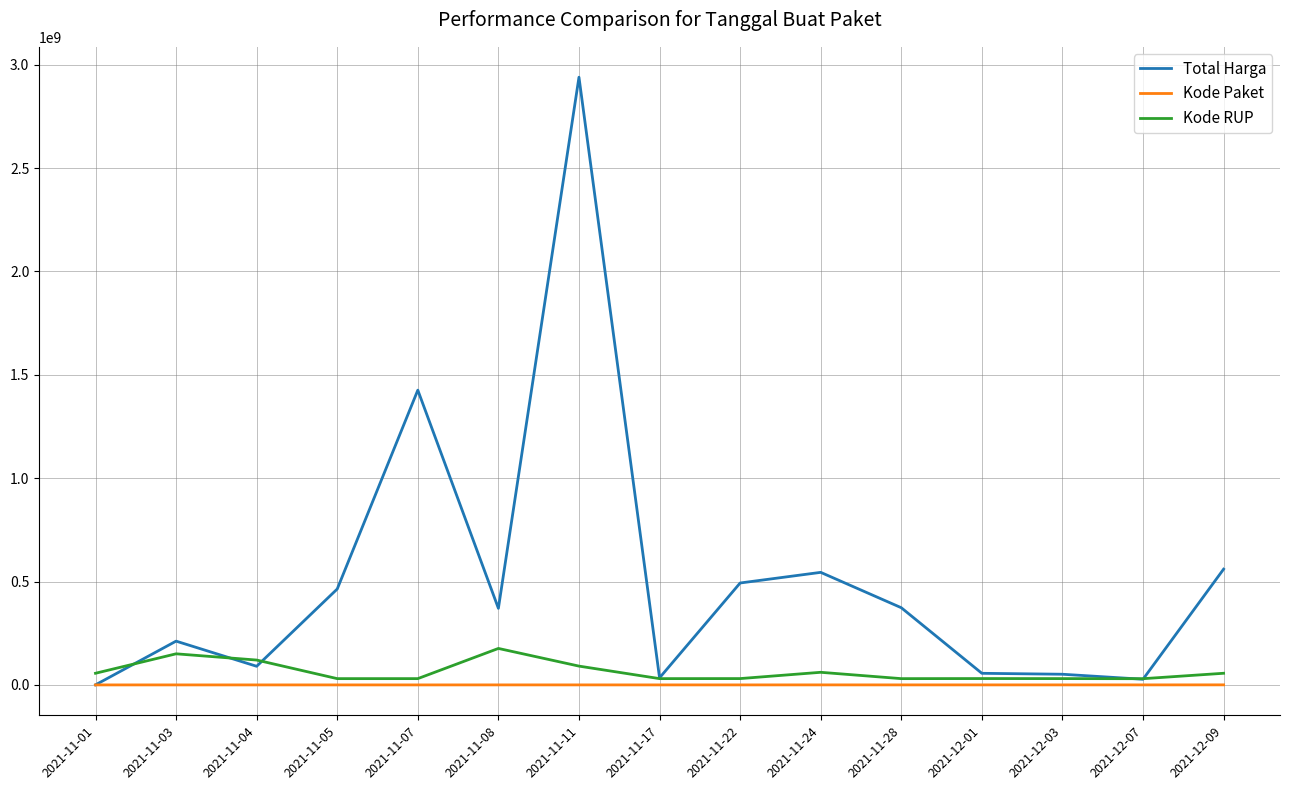

What is the highest value of the Kode RUP series?

176440406